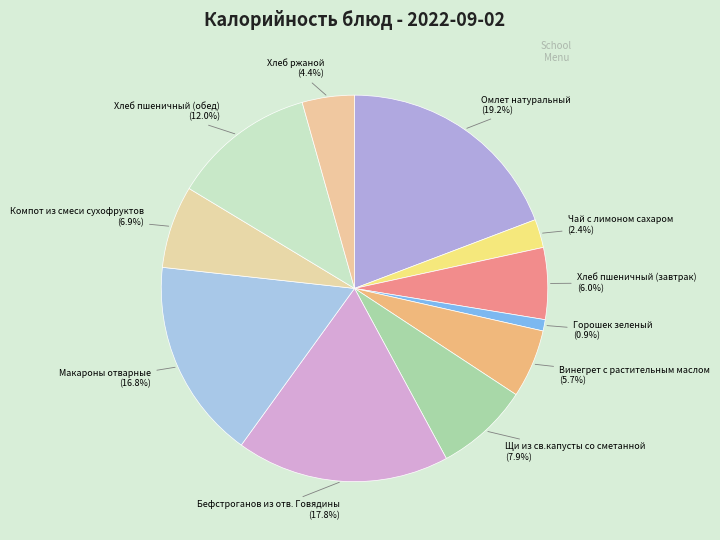

How many slices are in this pie chart?

11